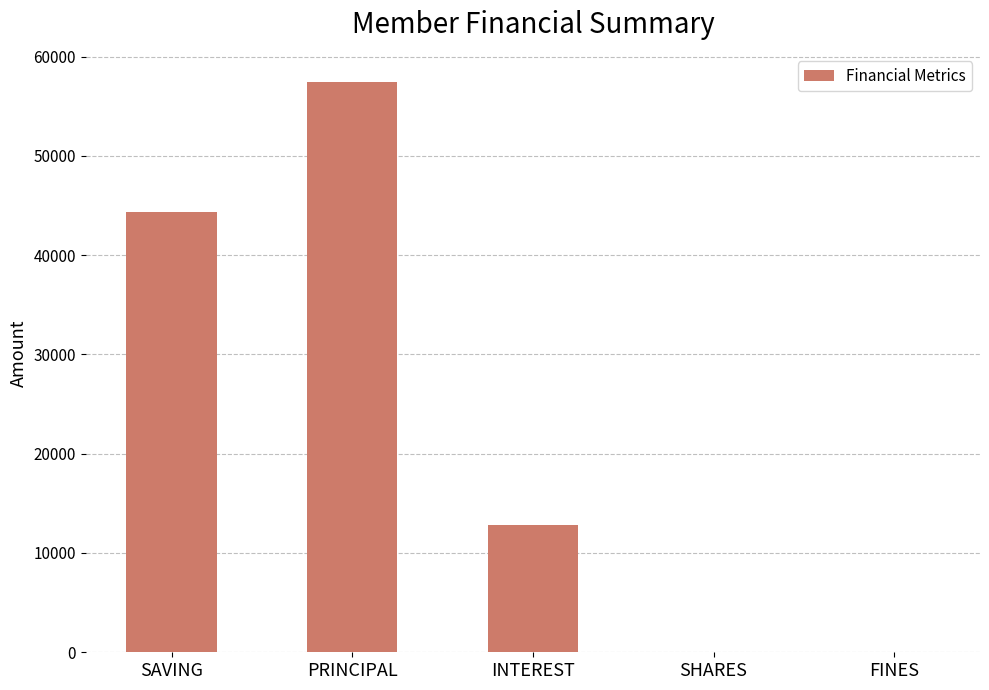

What is the change in value from PRINCIPAL to INTEREST?

-44600